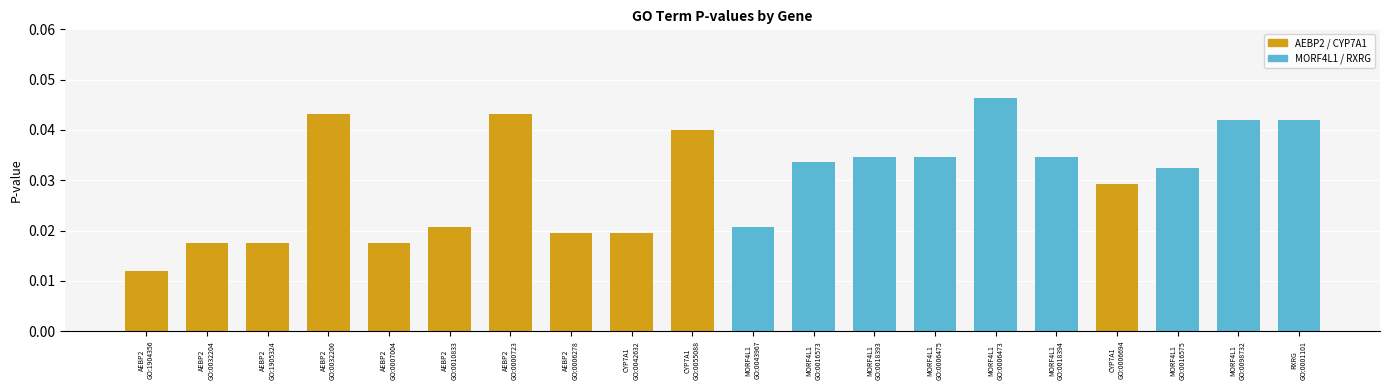

Which category has the lowest value across all series?

AEBP2
GO:1904356